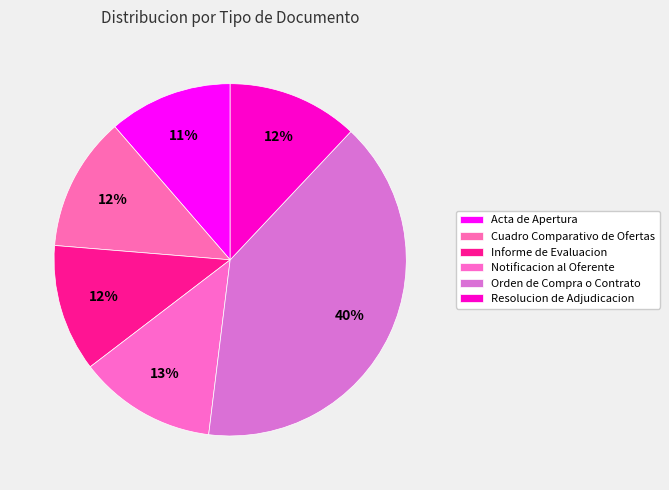

Which slice is the largest?

Orden de Compra o Contrato